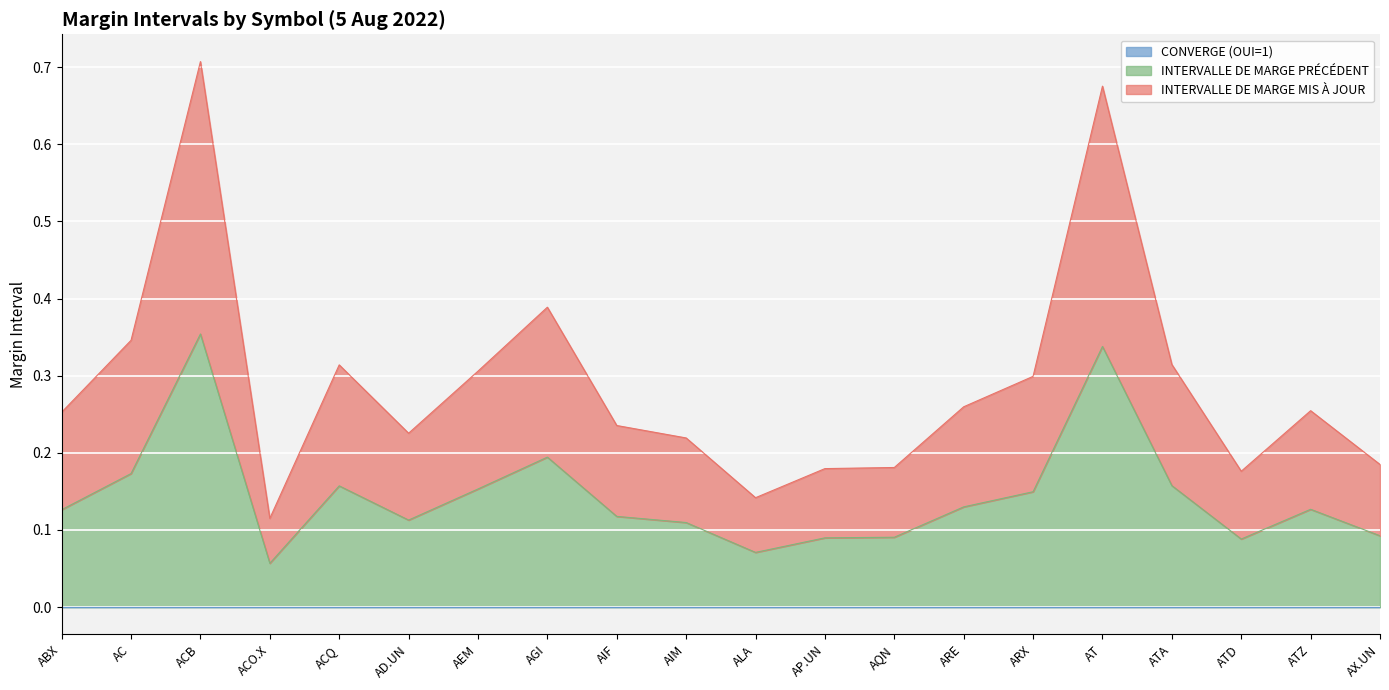

True or false: INTERVALLE DE MARGE MIS À JOUR and INTERVALLE DE MARGE PRÉCÉDENT intersect in this chart.

False